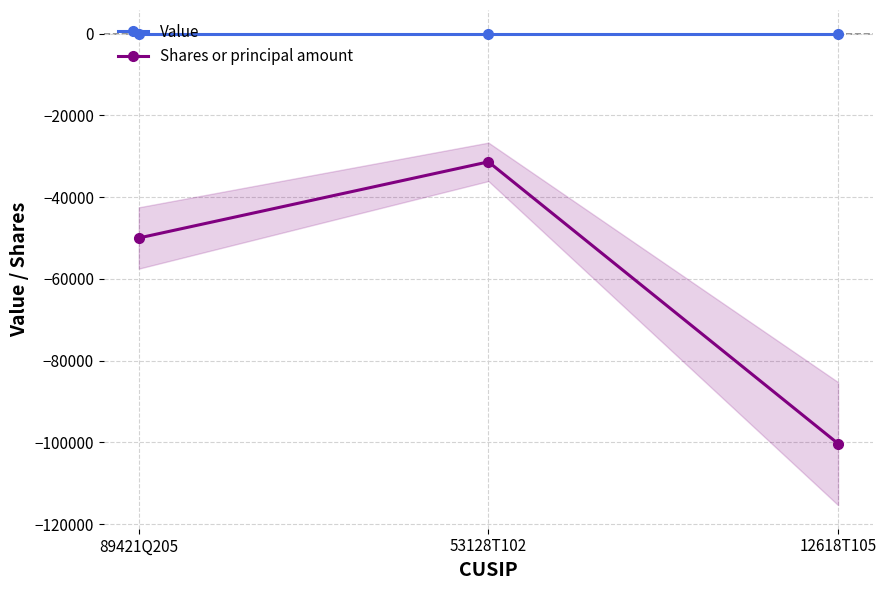

Where does the Shares or principal amount series first go above -50000?

53128T102